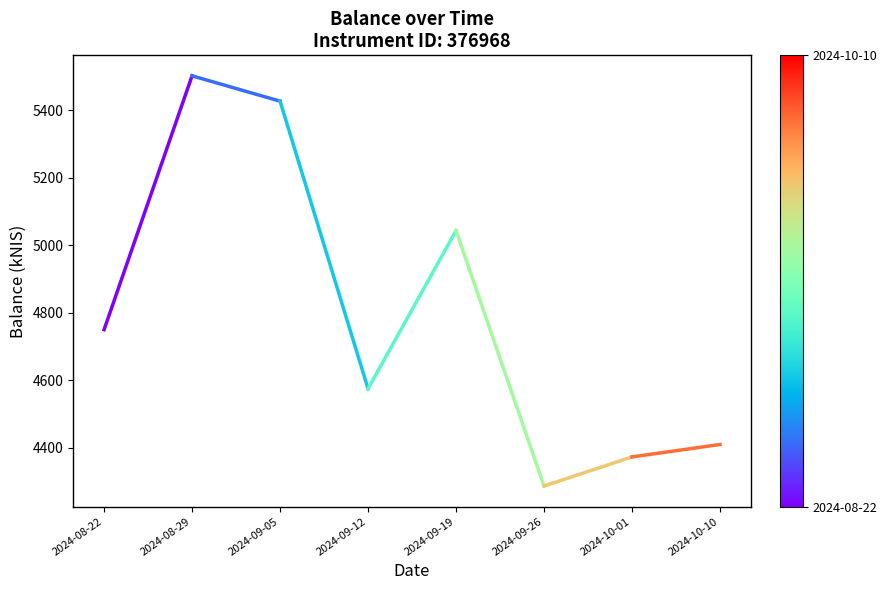

Rank the categories by value from highest to lowest.

2024-08-29, 2024-08-22